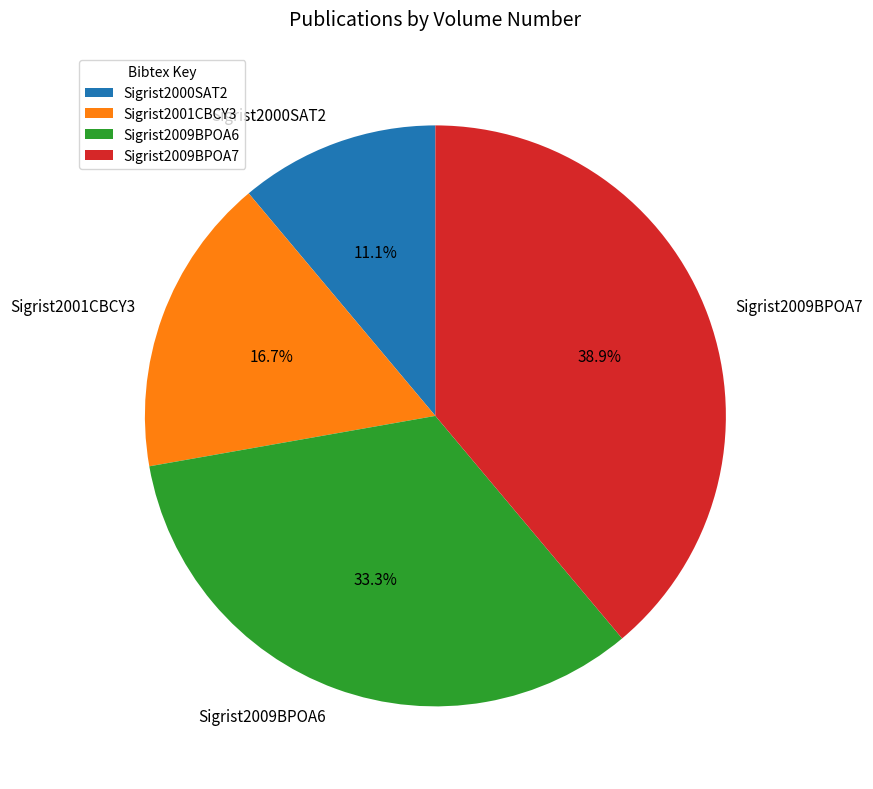

What is the smallest slice in the pie chart?

Sigrist2000SAT2